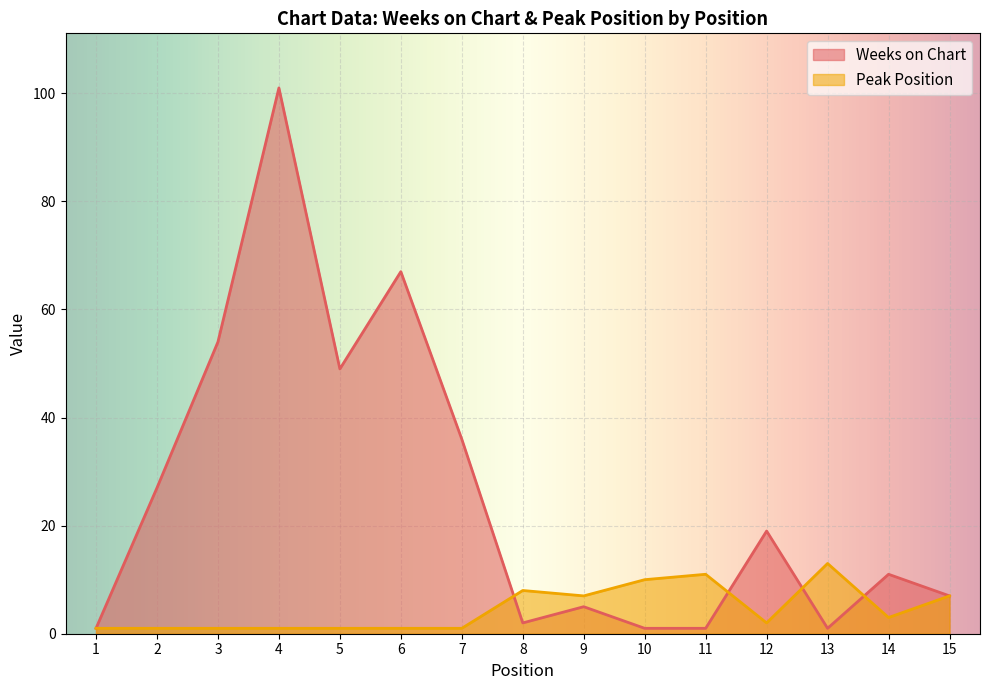

How many data points does each series have?

15